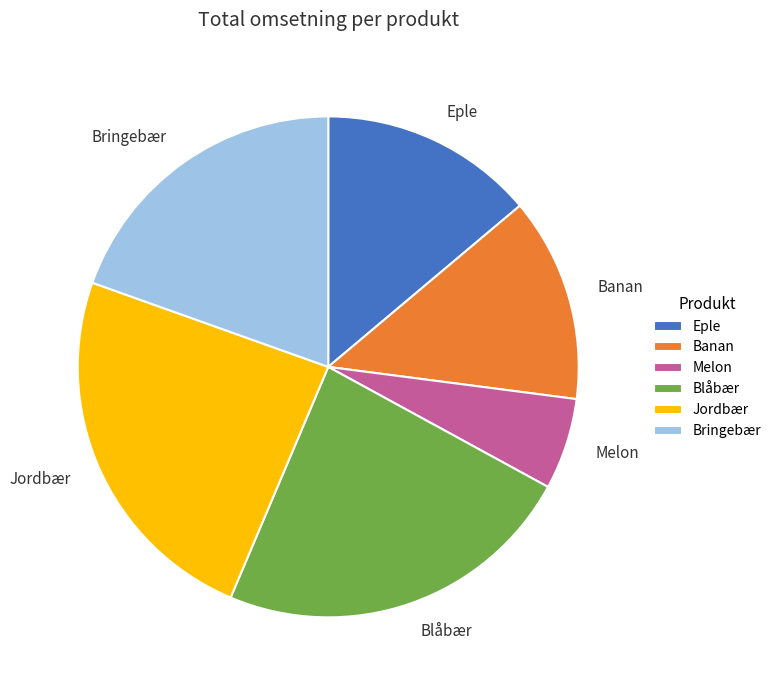

Do Banan and Jordbær together represent more than half of the pie?

No